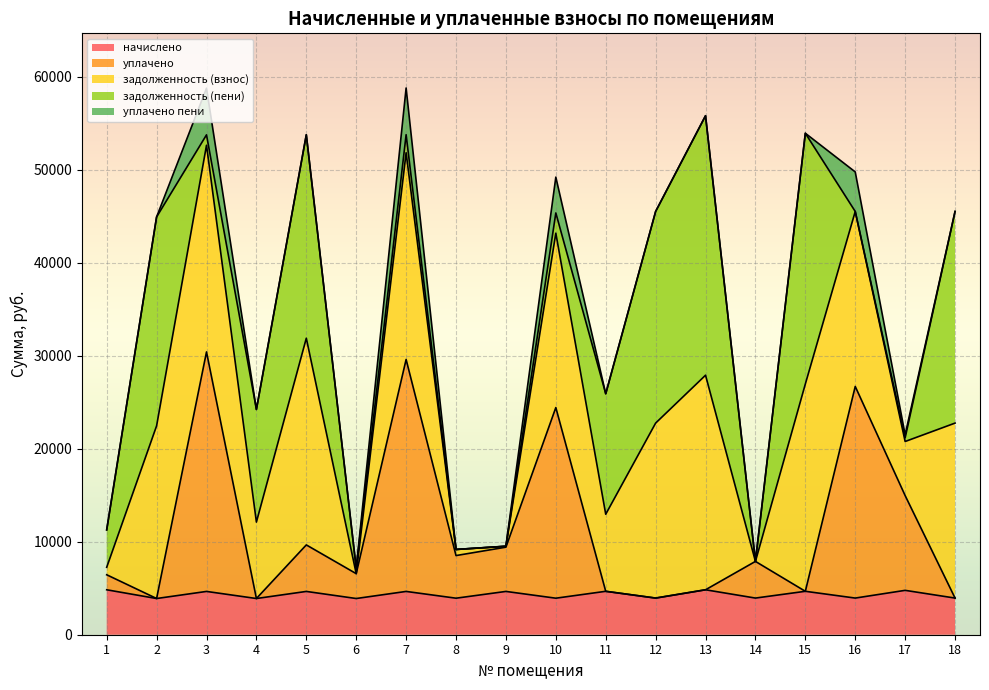

What is the lowest value of the начислено series?

3891.8